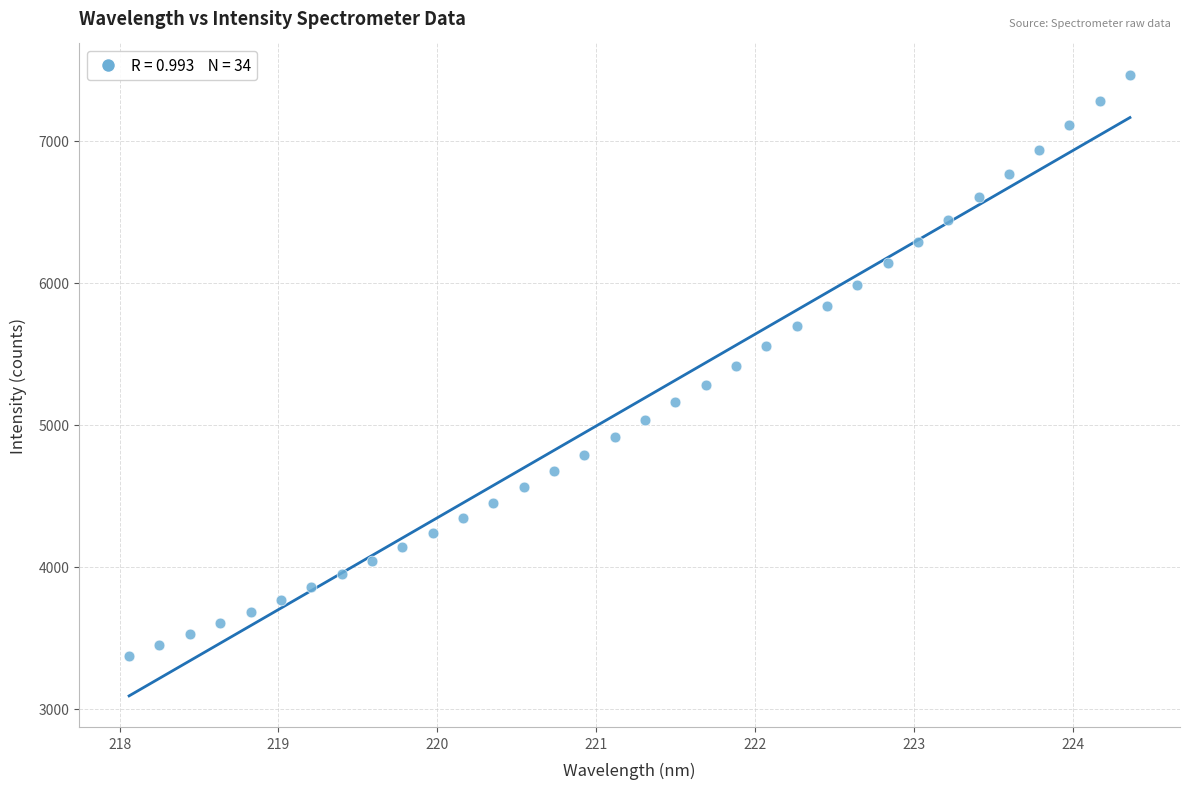

What is the range of Y values (max minus min)?

4093.0